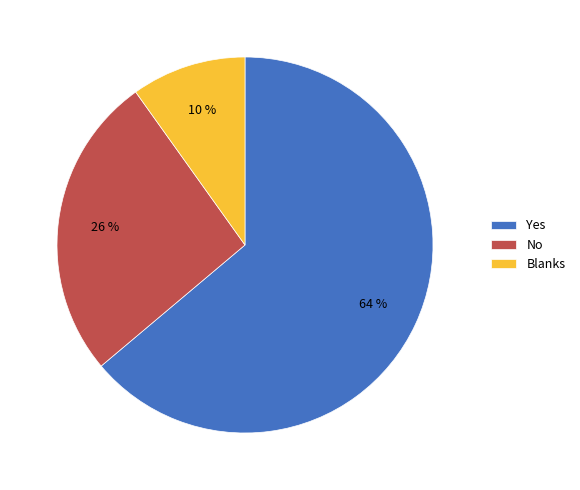

How many slices are in this pie chart?

3